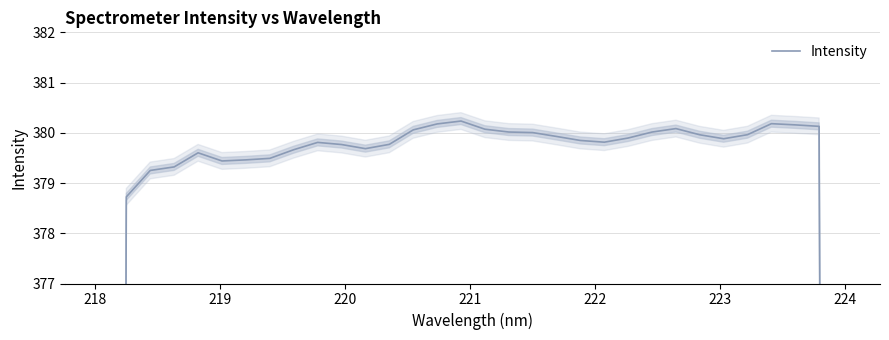

Reading right to left, list all the values displayed in this chart.

253.3	380.1	380.2	380.2	380.0	379.9	380.0	380.1	380.0	379.9	379.8	379.8	379.9	380.0	380.0	380.1	380.2	380.2	380.1	379.8	379.7	379.8	379.8	379.7	379.5	379.5	379.4	379.6	379.3	379.3	378.7	252.4